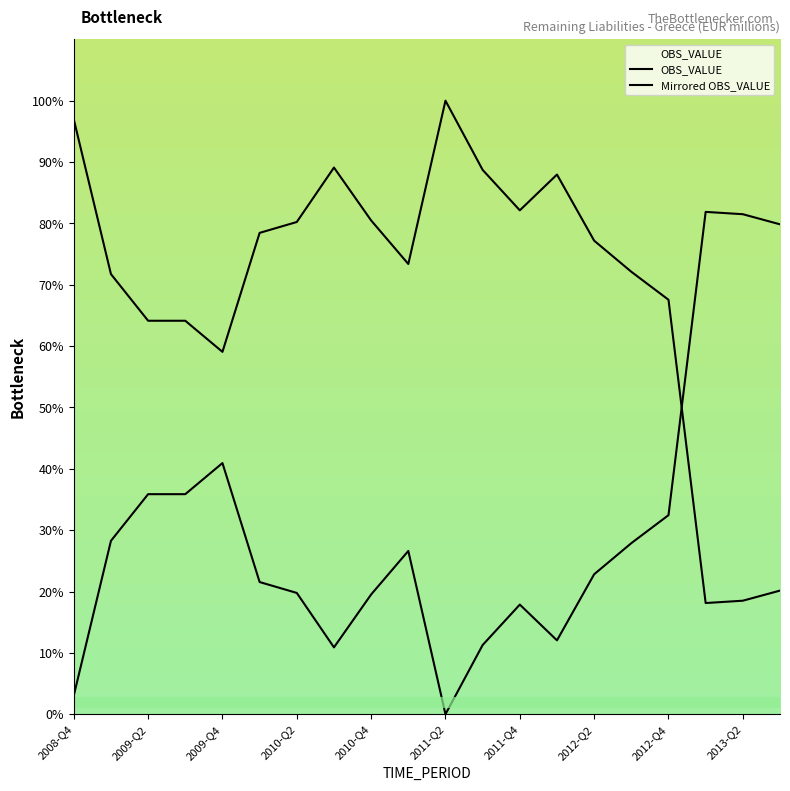

Count the number of data series in this chart.

2